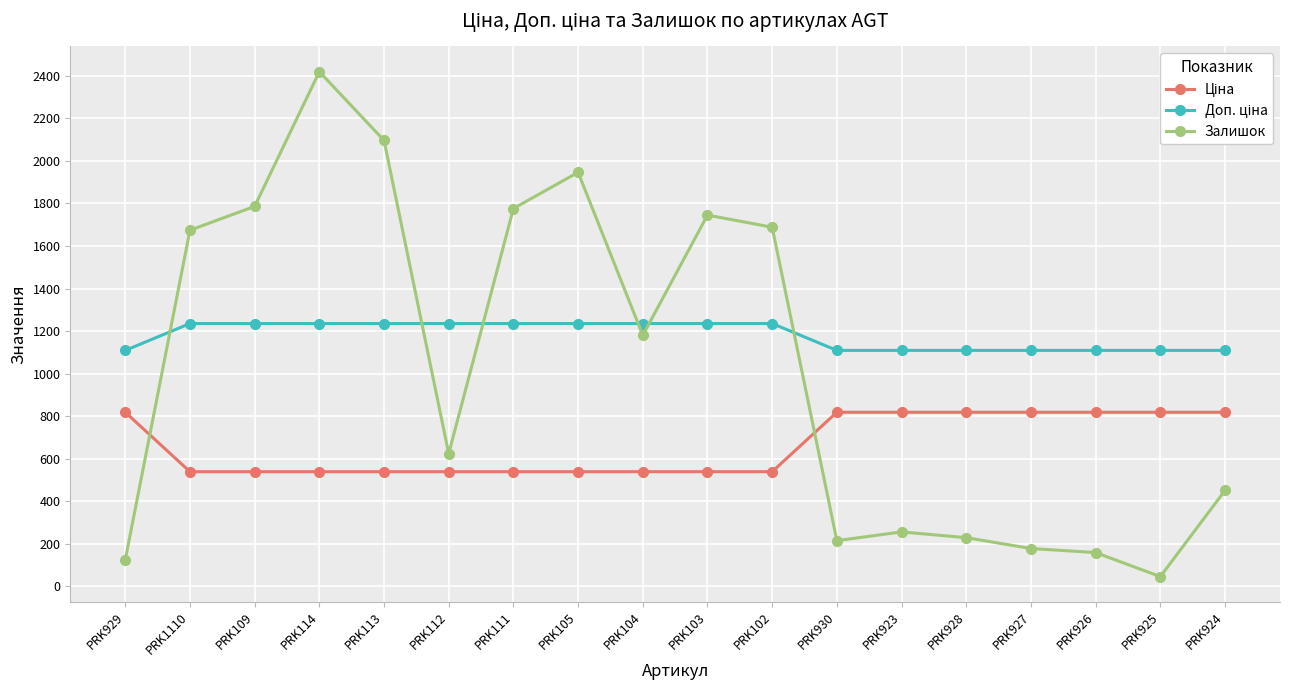

What is the minimum value shown in the chart?

46.0